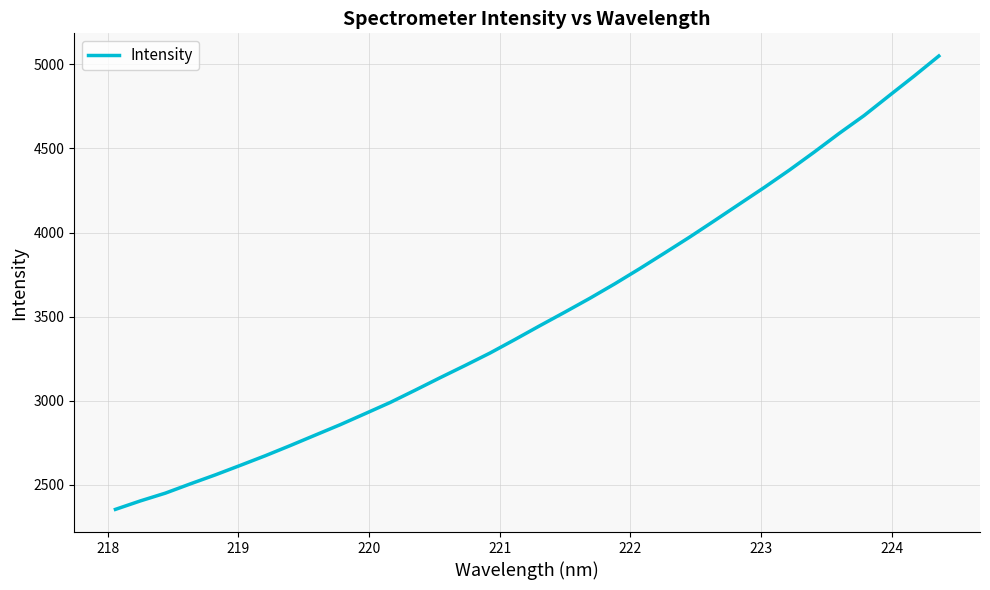

What is the difference between the maximum and minimum values?

2695.5